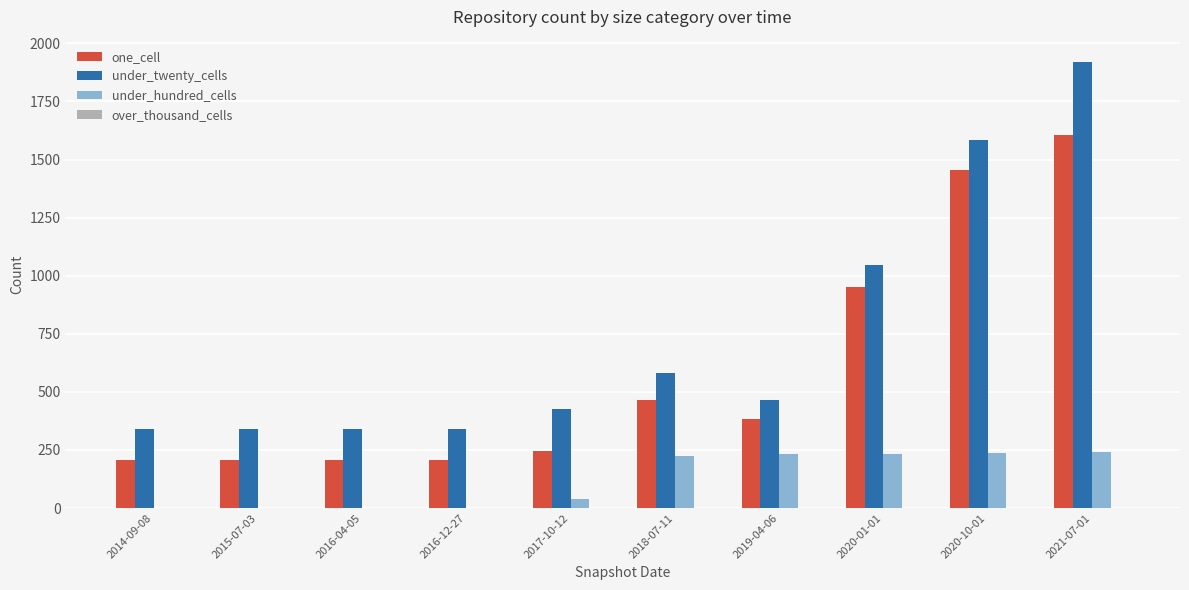

How many distinct data groups are displayed?

3